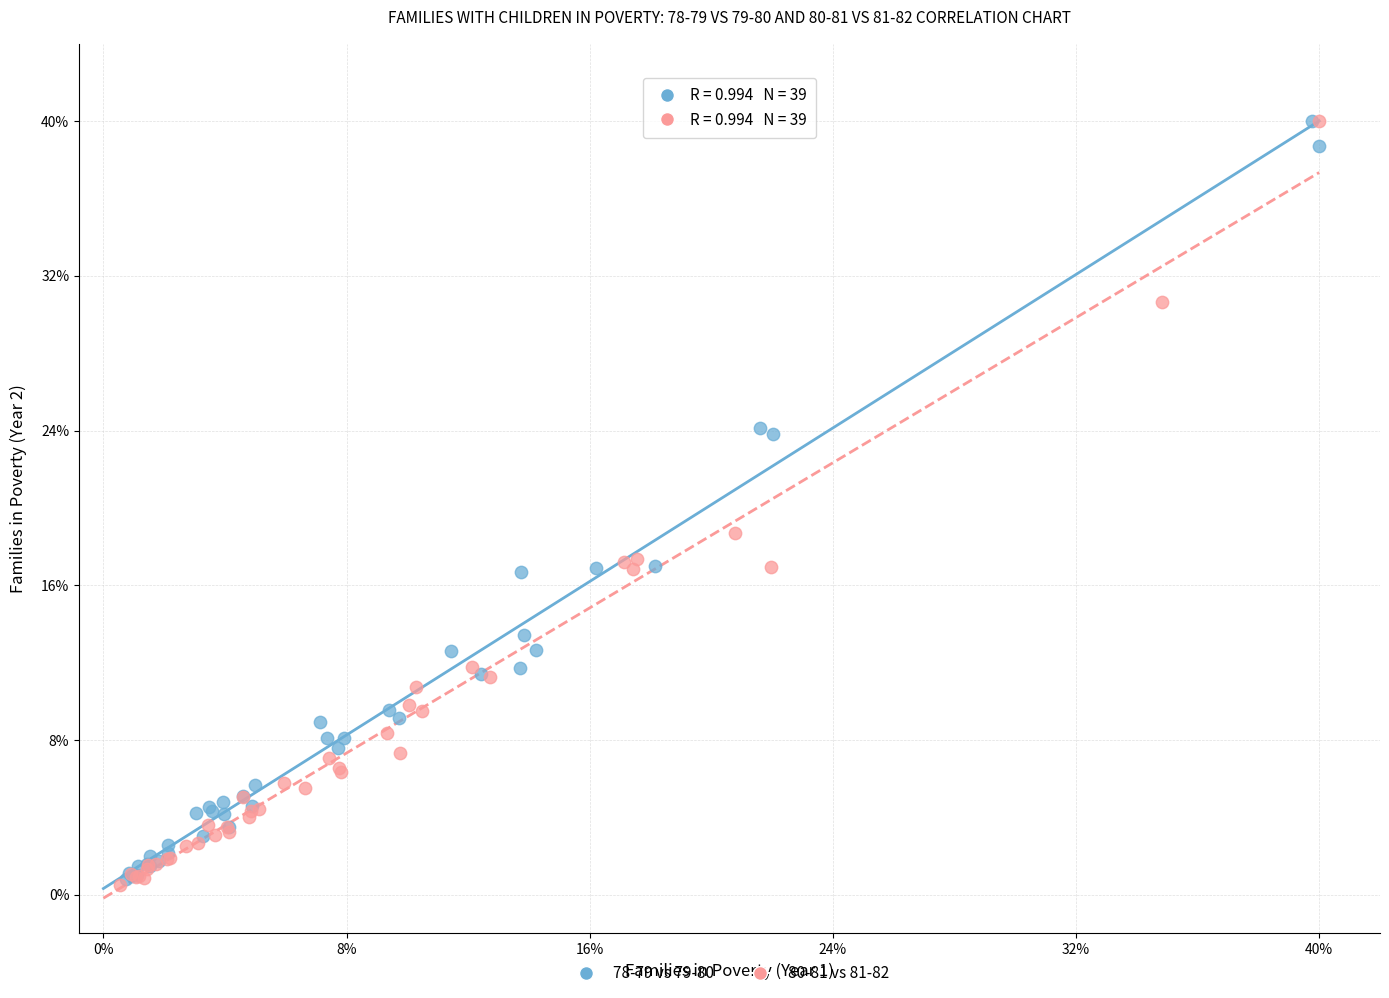

What are all the series names shown in the legend?

78-79 vs 79-80, 80-81 vs 81-82